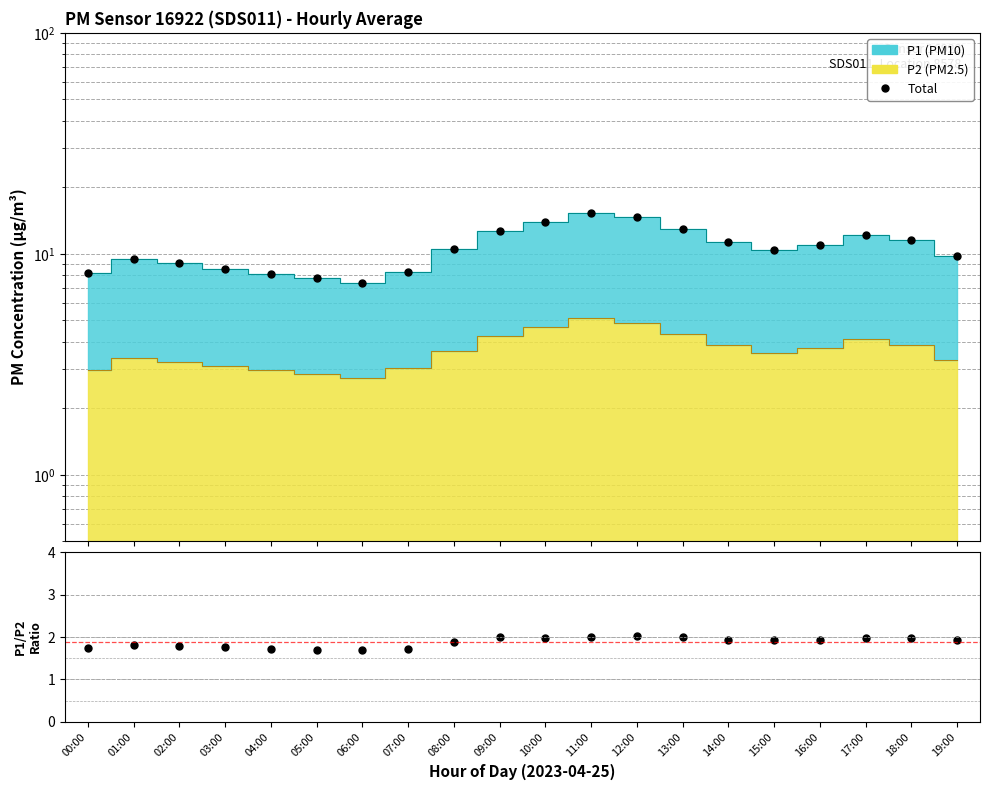

Which series has the largest total across all categories?

Total